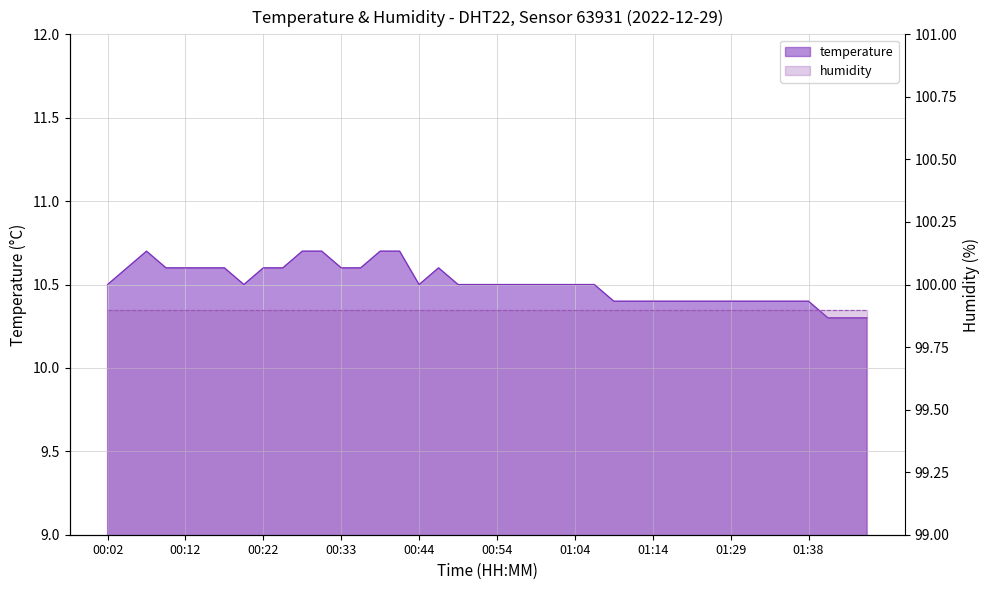

What is the ratio of the value at 00:12 to the value at 00:39?

1.0